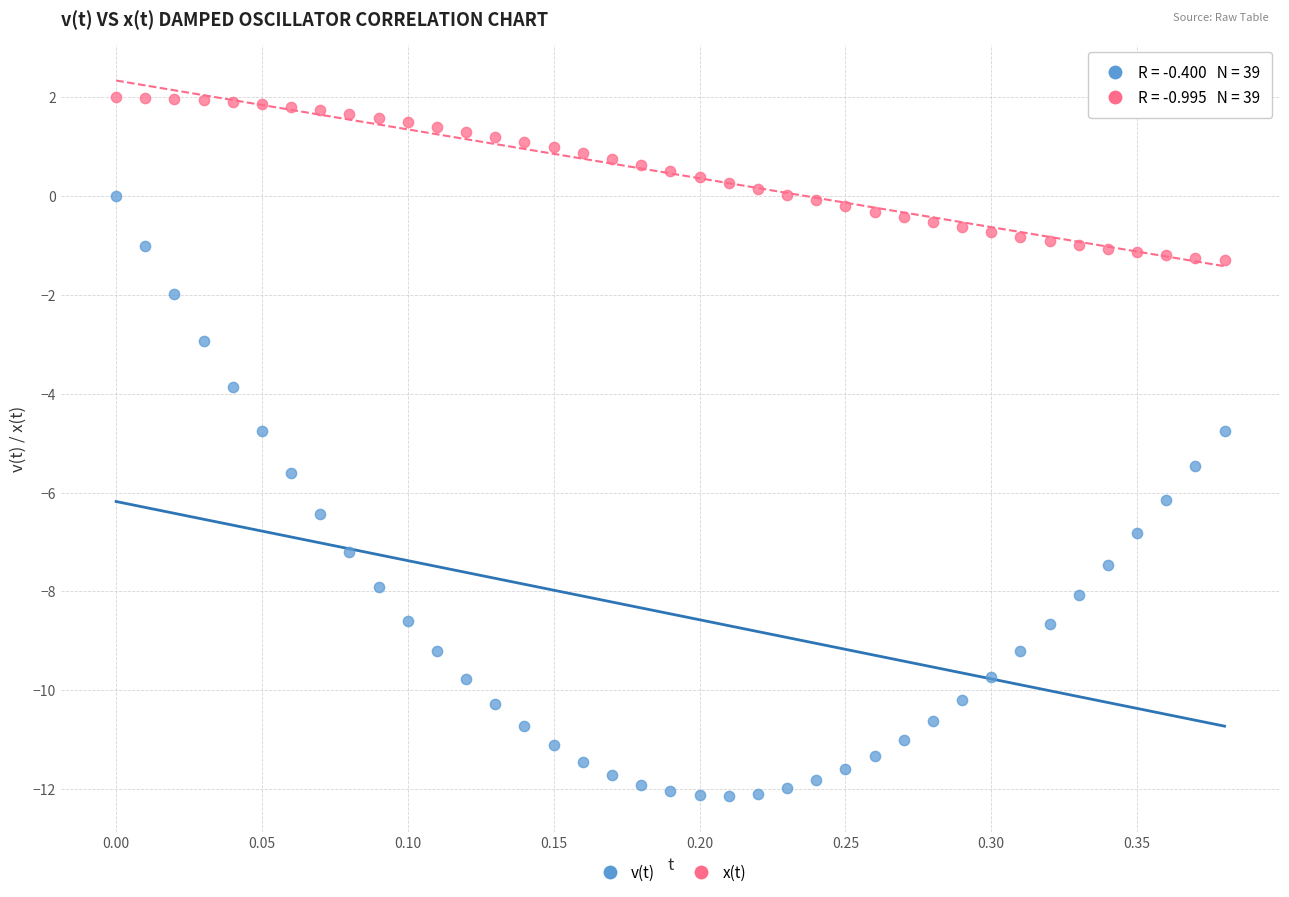

Which series reaches the minimum Y coordinate?

v(t)